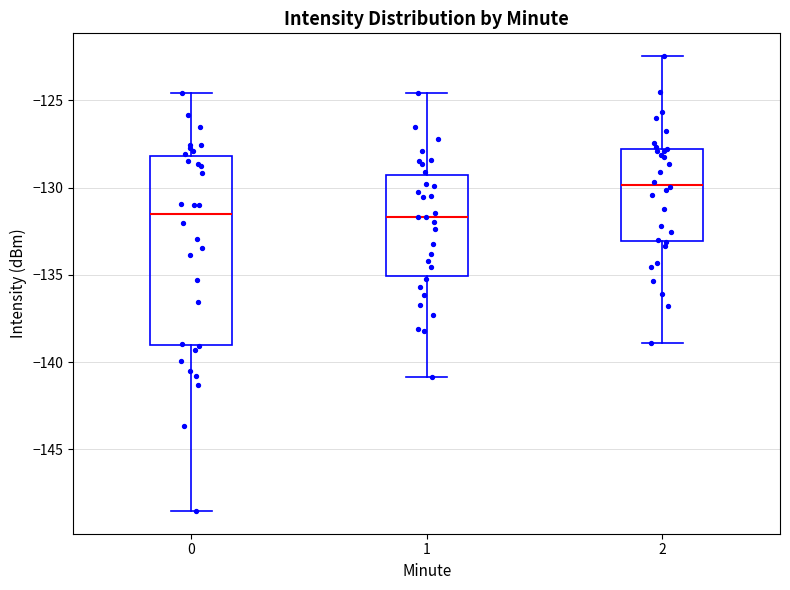

Reading left to right, transcribe this box plot: for each box, give where its median line is, the range the box spans, and where its two whiskers end, as read against the y-axis. The values are not printed on the chart, so give them approximately, as read against the axis.

0: median -131.5, box -139.0 to -128.0, whiskers -148.5 to -124.5
1: median -131.5, box -135.0 to -129.5, whiskers -141.0 to -124.5
2: median -130.0, box -133.0 to -128.0, whiskers -139.0 to -122.5